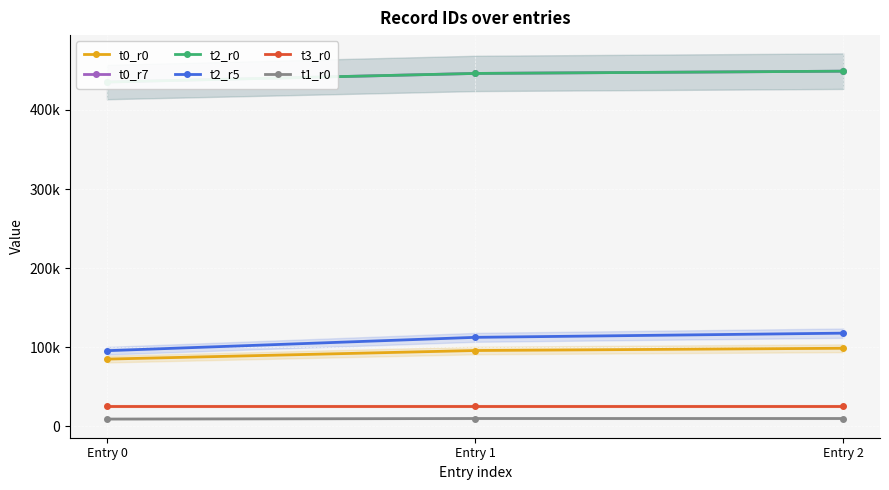

What is the difference between the maximum and second lowest values in the t2_r5 series?

5293